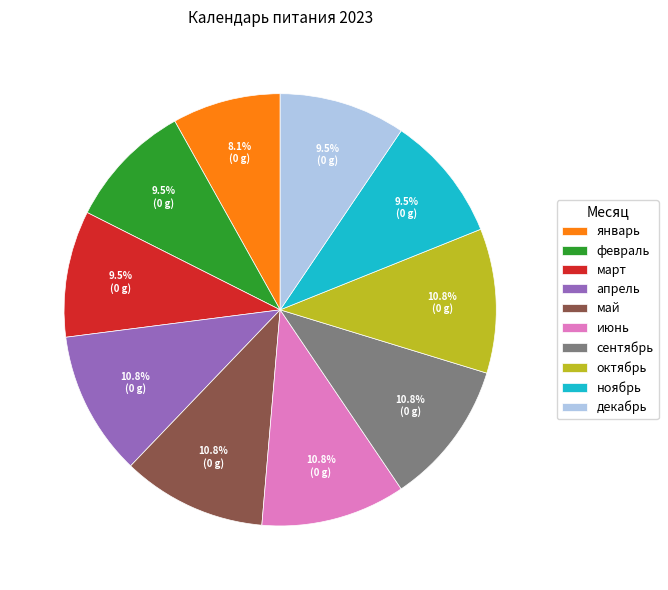

To the nearest percent, what percentage of the pie is октябрь?

11%